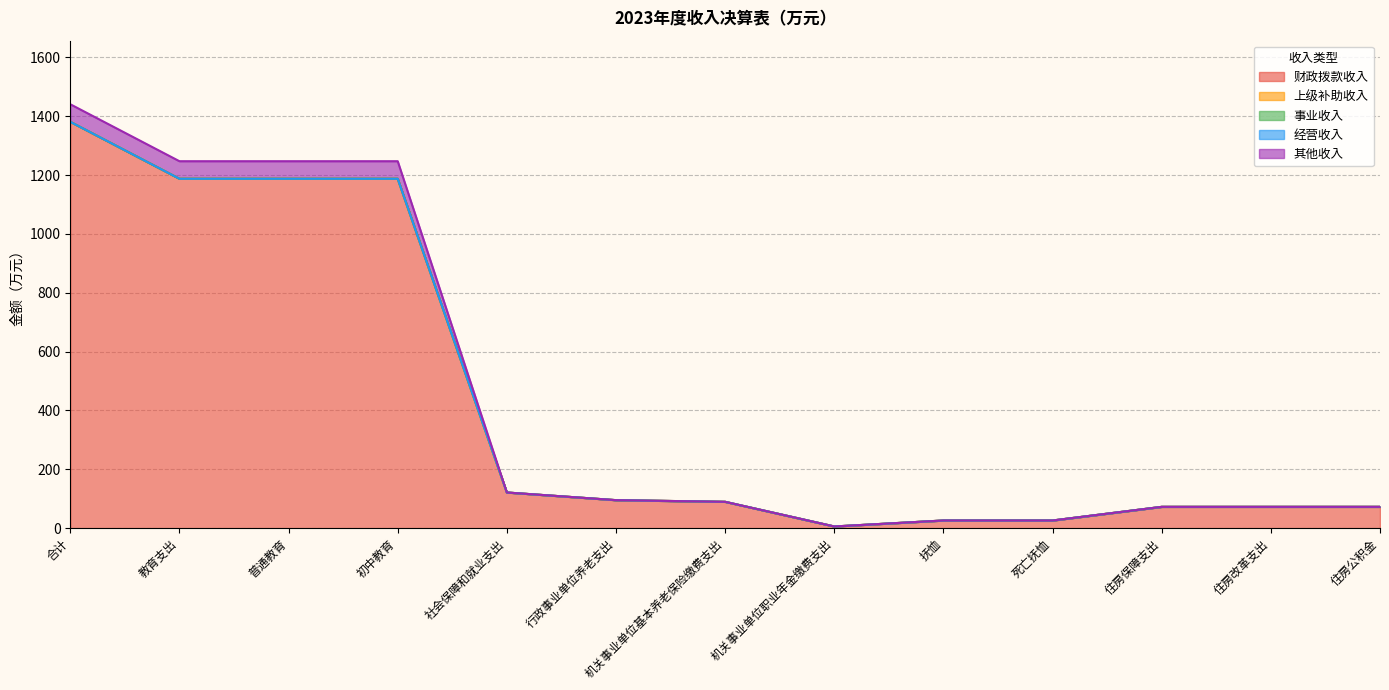

True or false: 其他收入 has more than 0 interior local peaks.

False